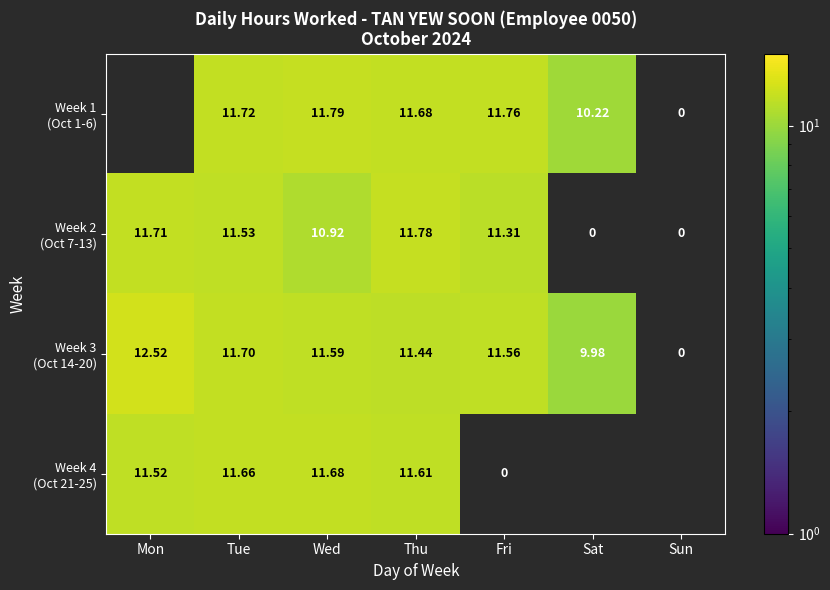

At Thu, list the series in order from largest to smallest.

Week 2 (Oct 7-13), Week 1 (Oct 1-6), Week 4 (Oct 21-25), Week 3 (Oct 14-20)